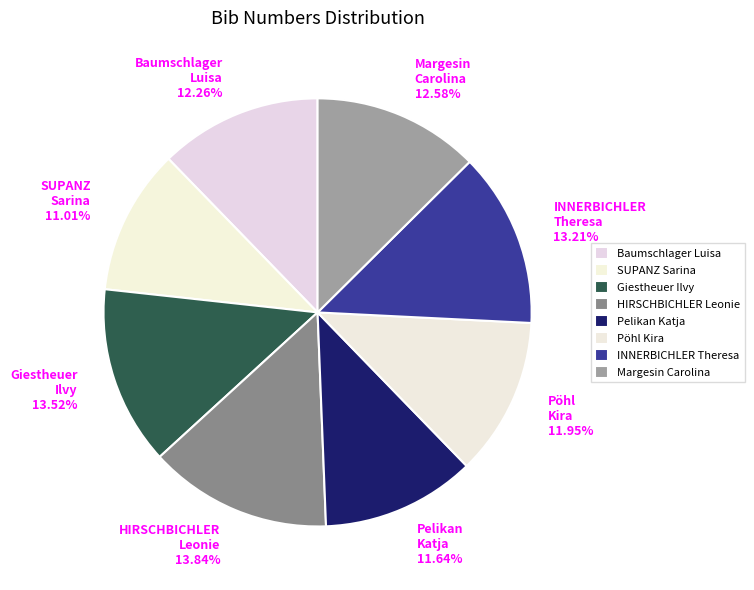

Is Baumschlager Luisa 12.26% the majority of the pie?

No